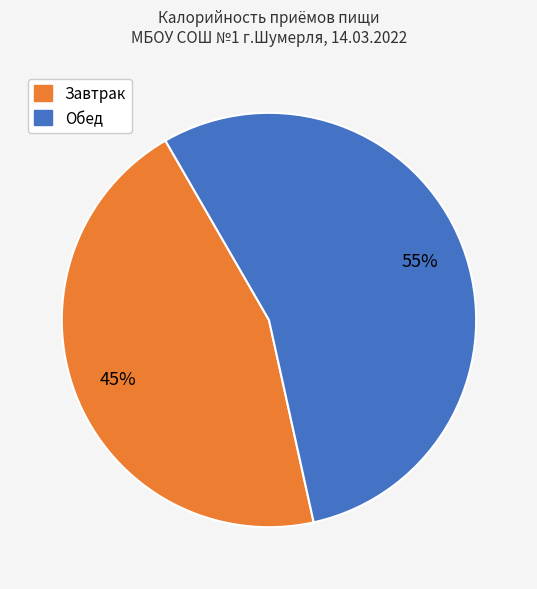

Does any single category account for the majority?

Yes